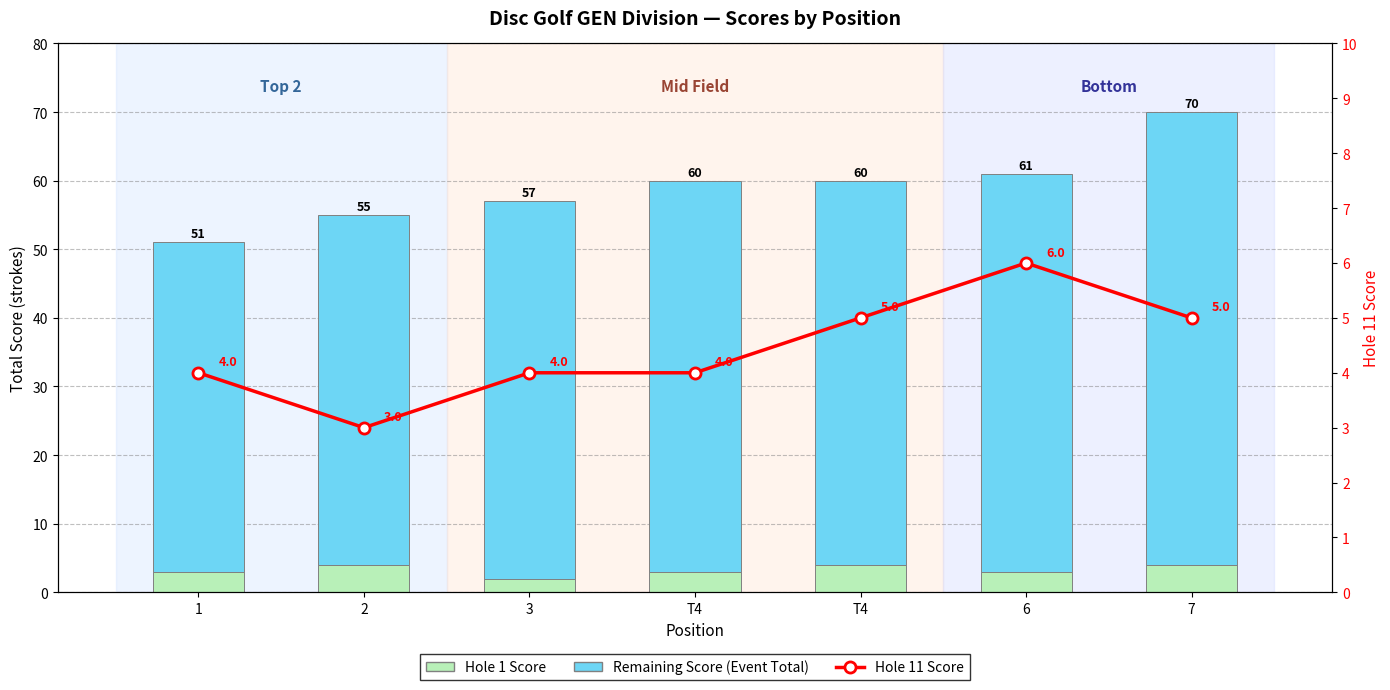

At which label does Hole 1 Score reach its minimum?

3